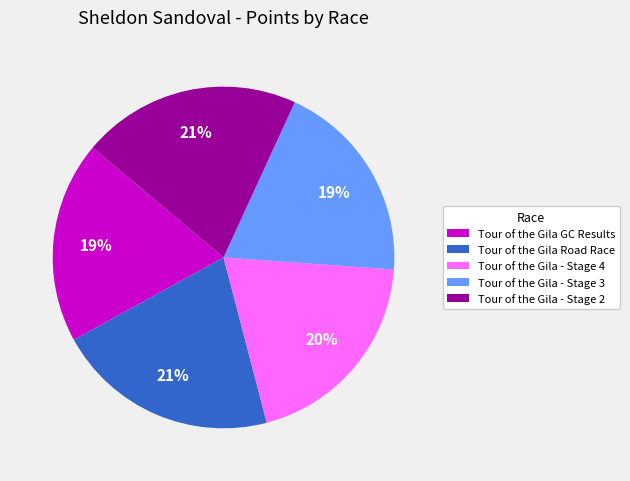

Between Tour of the Gila - Stage 2 and Tour of the Gila GC Results, which is larger?

Tour of the Gila - Stage 2